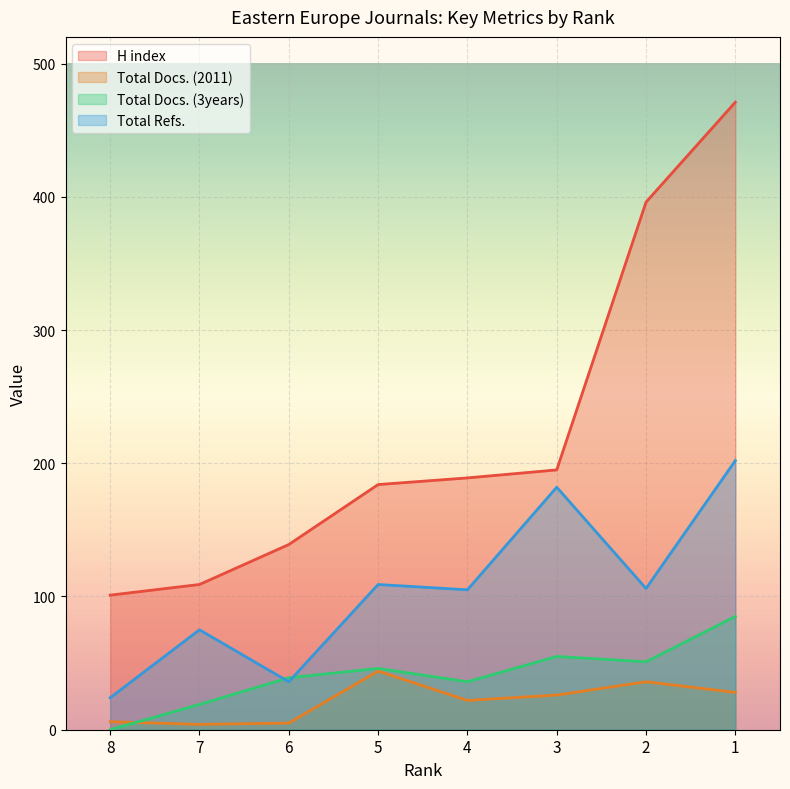

What is the difference between the H index values at 8 and 6?

38